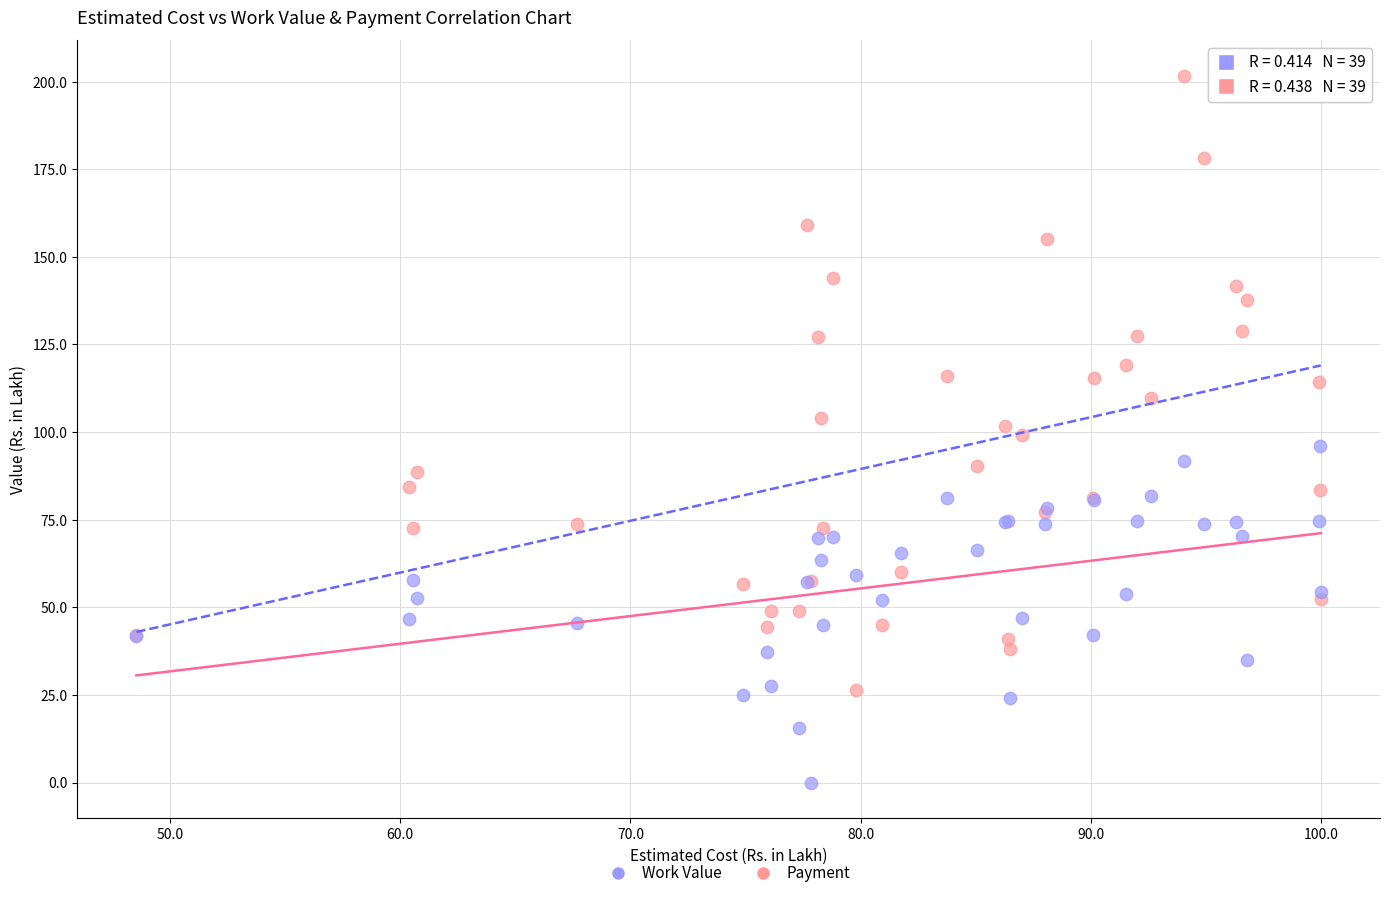

Which series contains the highest Y value?

Work Value